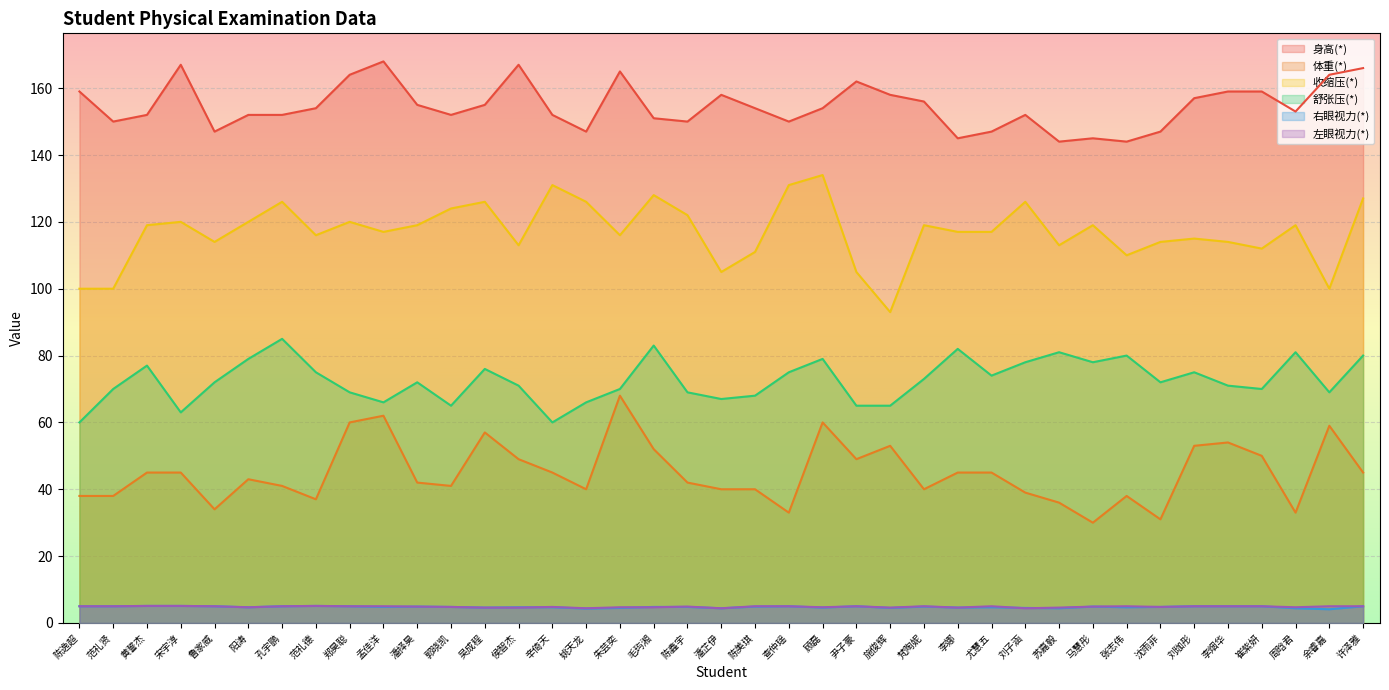

What is the total value across all series at 潘择昊?

397.8